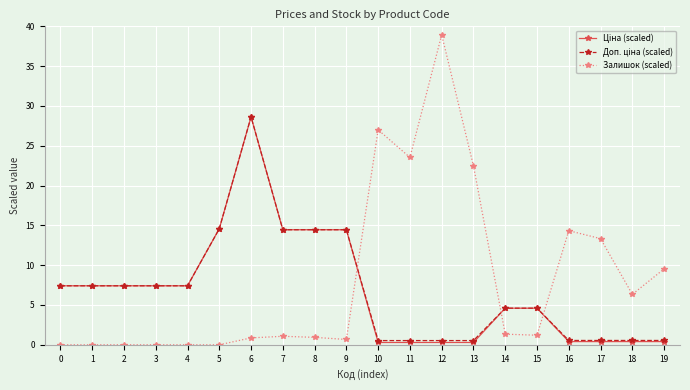

What is the difference between the highest and lowest values at 14?

3.3